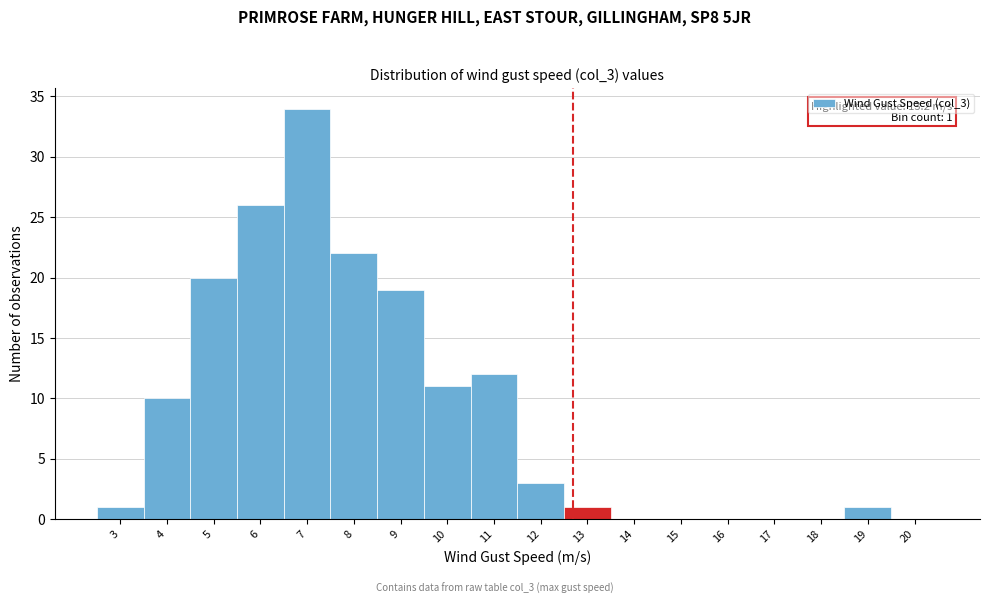

Reading left to right, what are all the values shown in this chart?

3=1	4=10	5=20	6=26	7=34	8=22	9=19	10=11	11=12	12=3	13=1	14=0	15=0	16=0	17=0	18=0	19=1	20=0